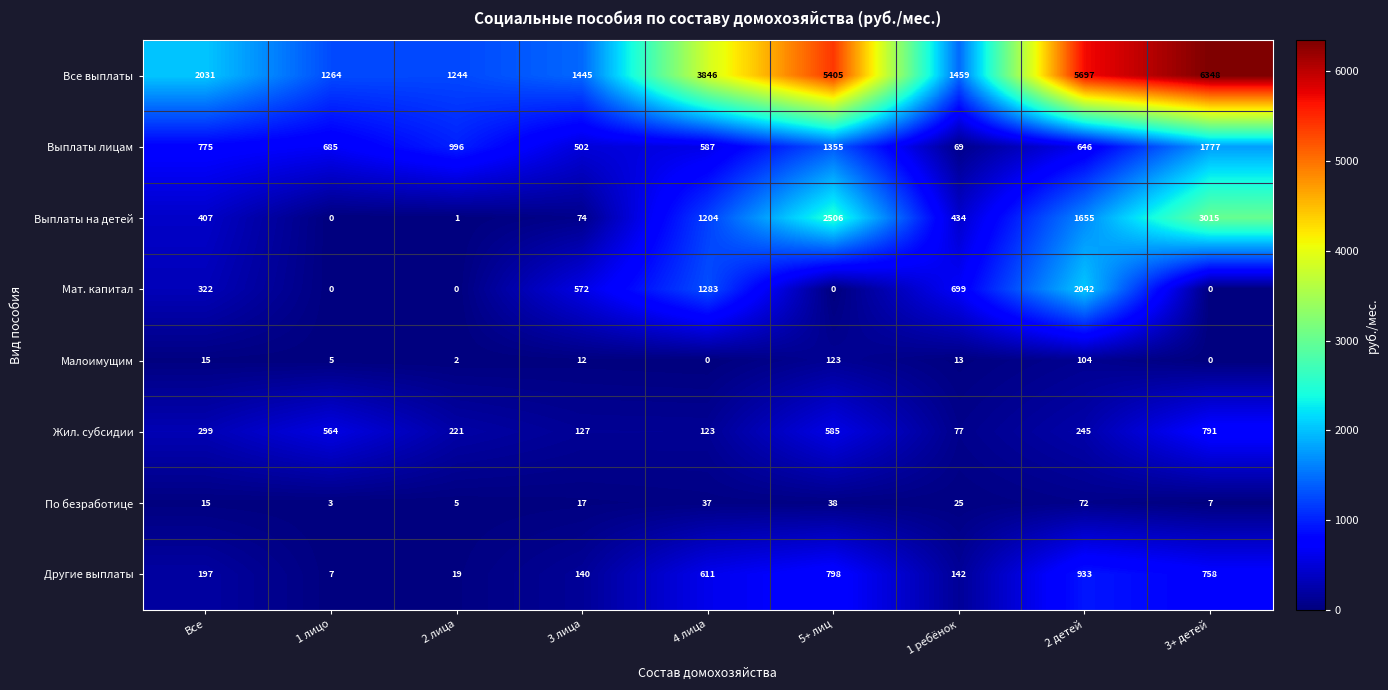

What is the total value across all series at 5+ лиц?

10810